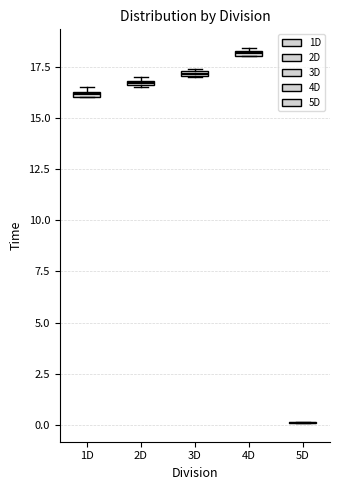

Where is the lower edge of the box for 2D on the y-axis? The values are not printed on the chart, so give them approximately, as read against the axis.

16.5